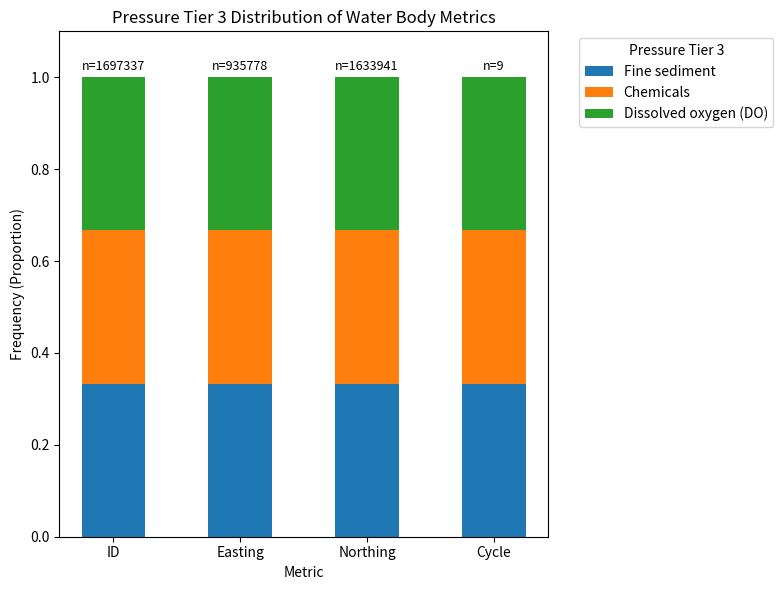

How many bars are there in total?

4